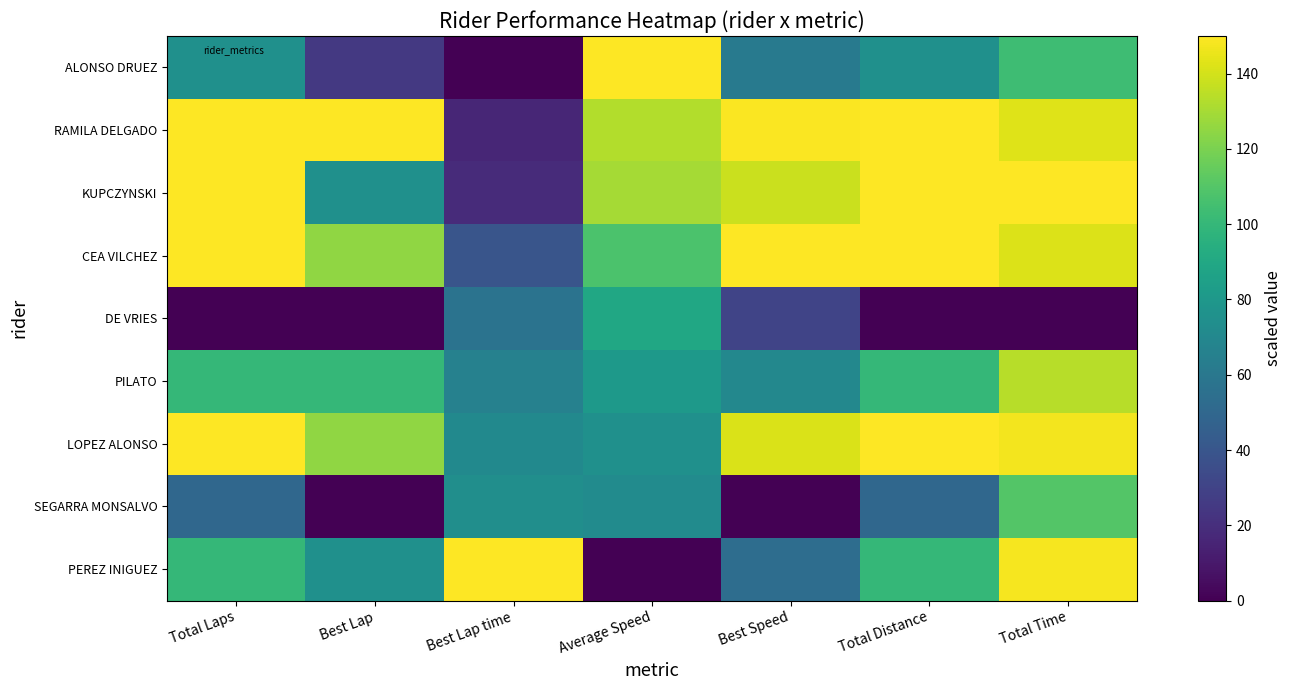

Rank the series at Average Speed from lowest to highest value.

PEREZ INIGUEZ, SEGARRA MONSALVO, LOPEZ ALONSO, PILATO, DE VRIES, CEA VILCHEZ, KUPCZYNSKI, RAMILA DELGADO, ALONSO DRUEZ